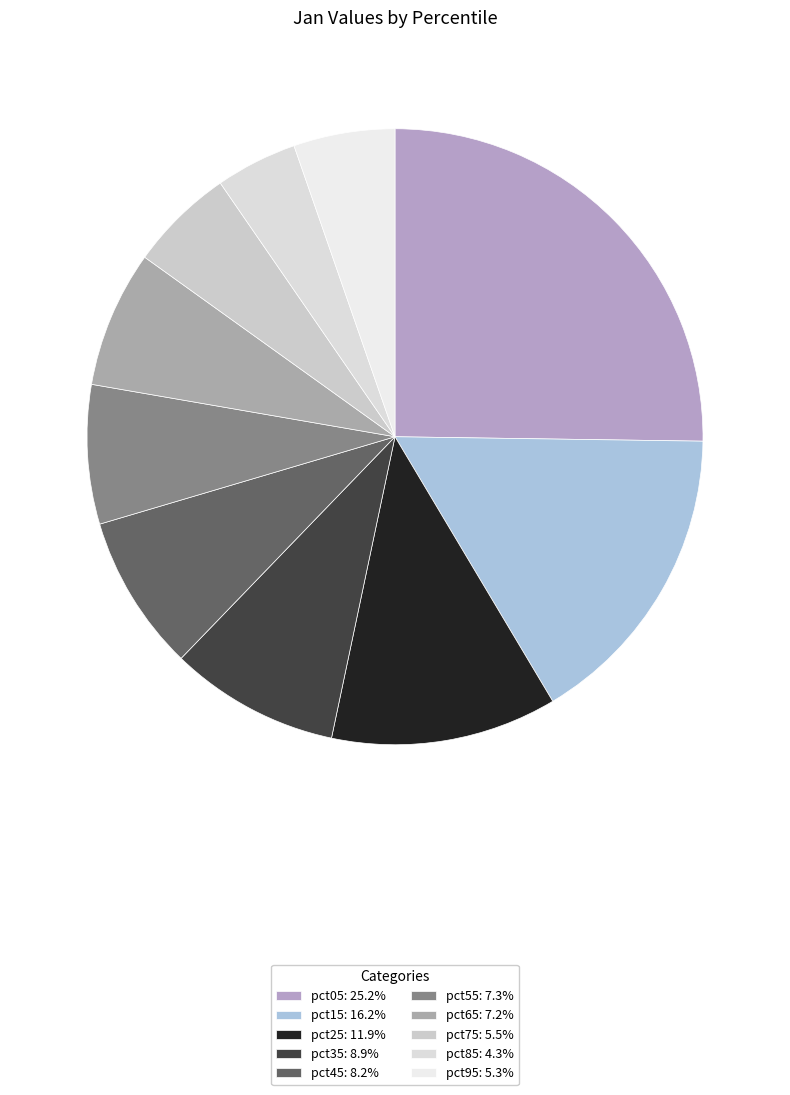

How many segments does this pie chart have?

10